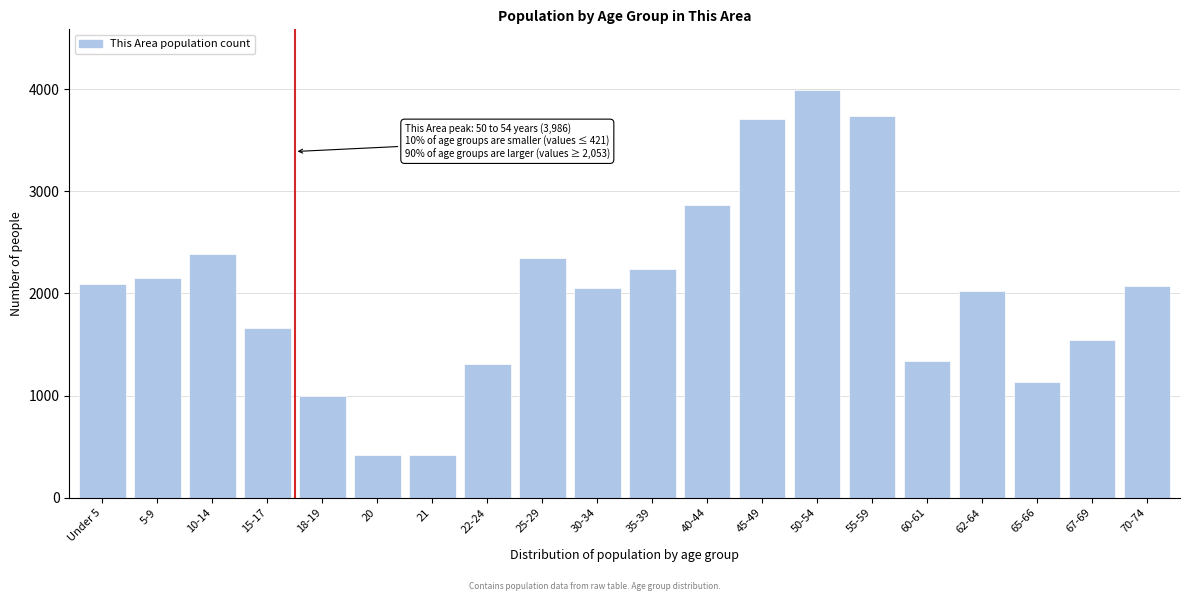

Approximately how many times larger is the value at 18-19 compared to 70-74?

0.5